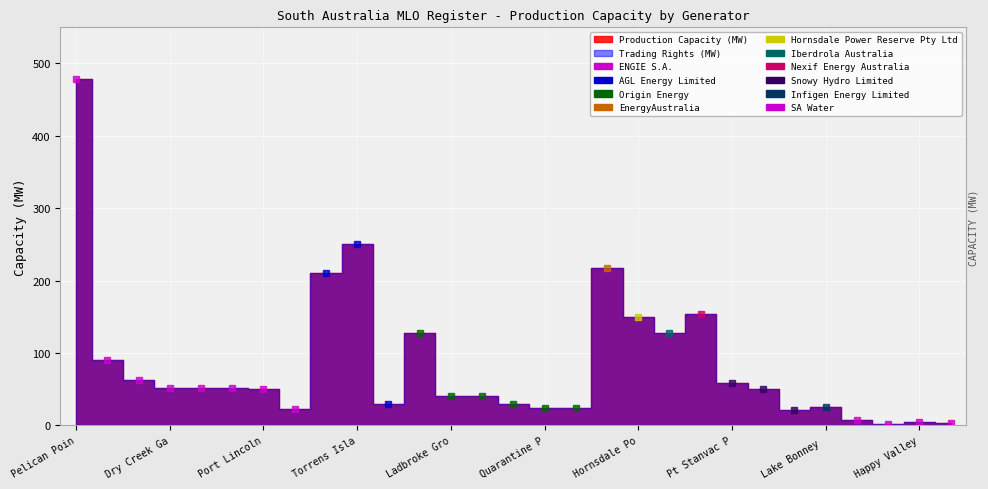

Is it true that trading_rights equals 10 at 25?

False